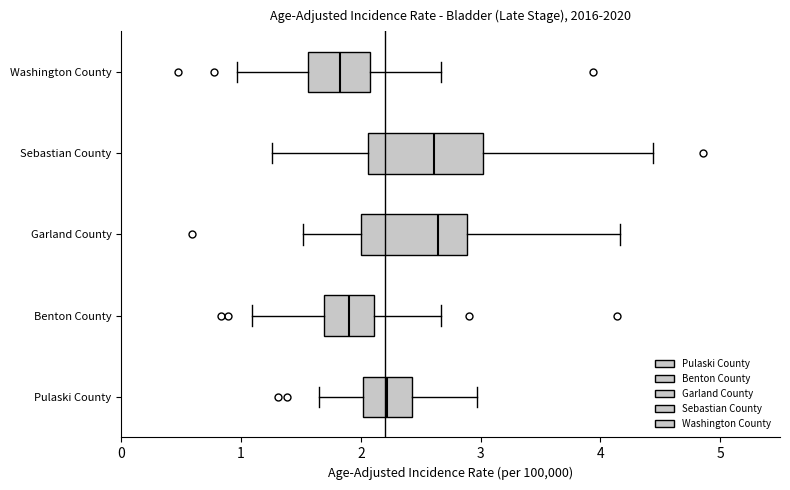

Reading bottom to top, transcribe this box plot: for each box, give where its median line is, the range the box spans, and where its two whiskers end, as read against the x-axis. The values are not printed on the chart, so give them approximately, as read against the axis.

Pulaski County: median 2.2, box 2.0 to 2.4, whiskers 1.7 to 3.0
Benton County: median 1.9, box 1.7 to 2.1, whiskers 1.1 to 2.7
Garland County: median 2.6, box 2.0 to 2.9, whiskers 1.5 to 4.2
Sebastian County: median 2.6, box 2.1 to 3.0, whiskers 1.3 to 4.4
Washington County: median 1.8, box 1.6 to 2.1, whiskers 1.0 to 2.7